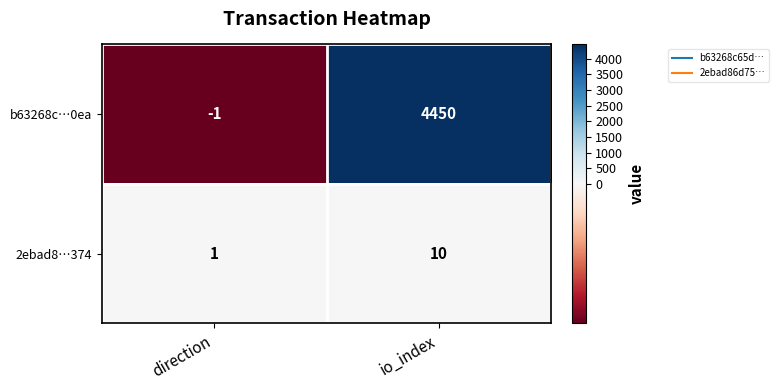

True or false: b63268c…0ea has a value of -1 at direction.

True